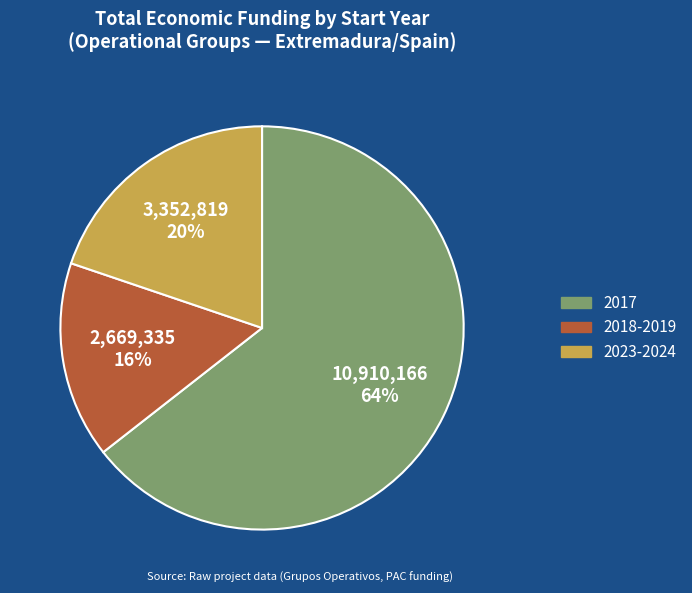

Is there any slice that represents more than half of the pie?

Yes